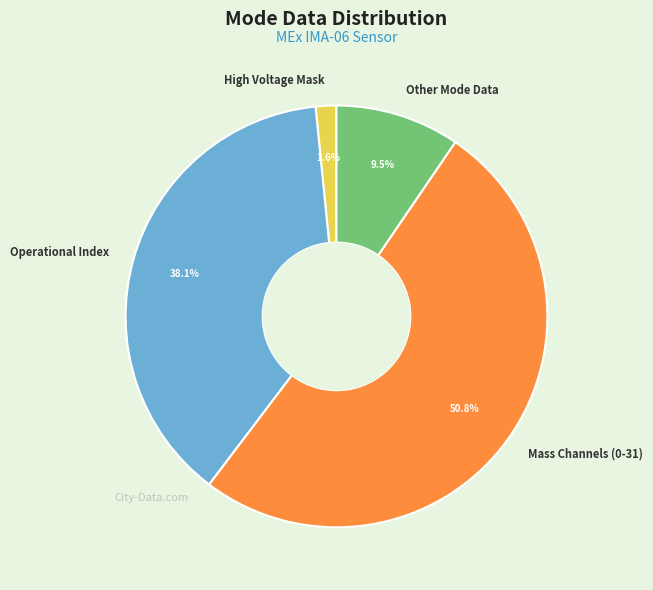

Which category has the biggest portion of the pie?

Mass Channels (0-31)